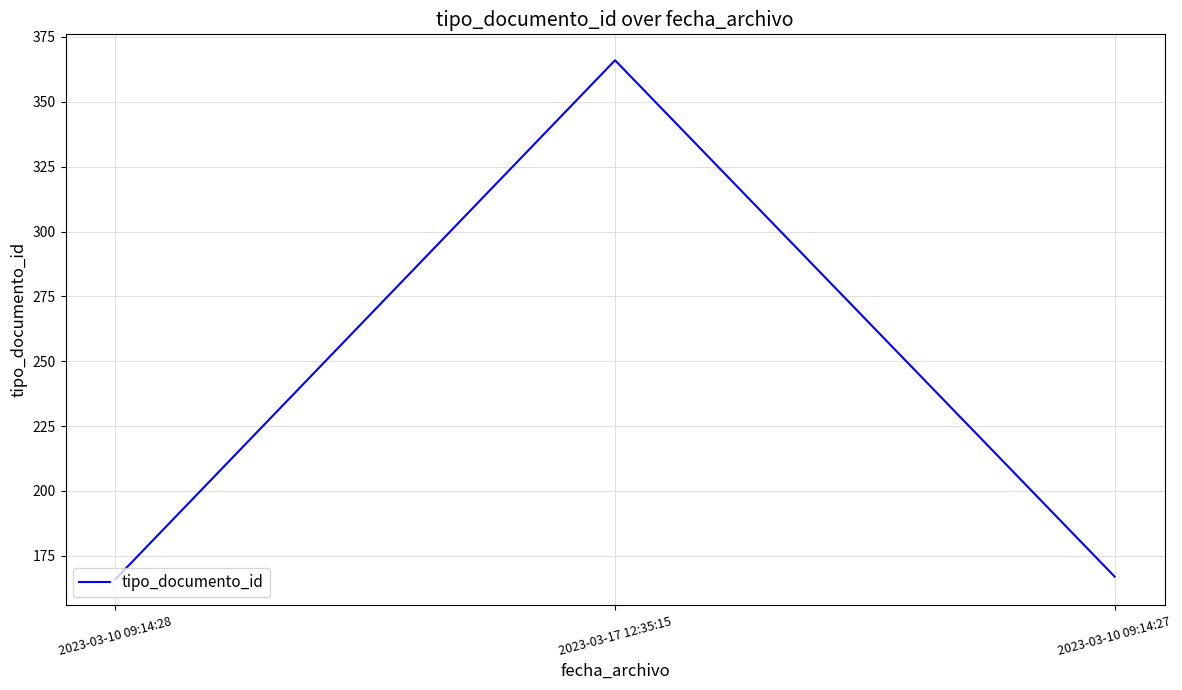

Reading right to left, transcribe all the data shown in this chart.

2023-03-10 09:14:27=167	2023-03-17 12:35:15=366	2023-03-10 09:14:28=166